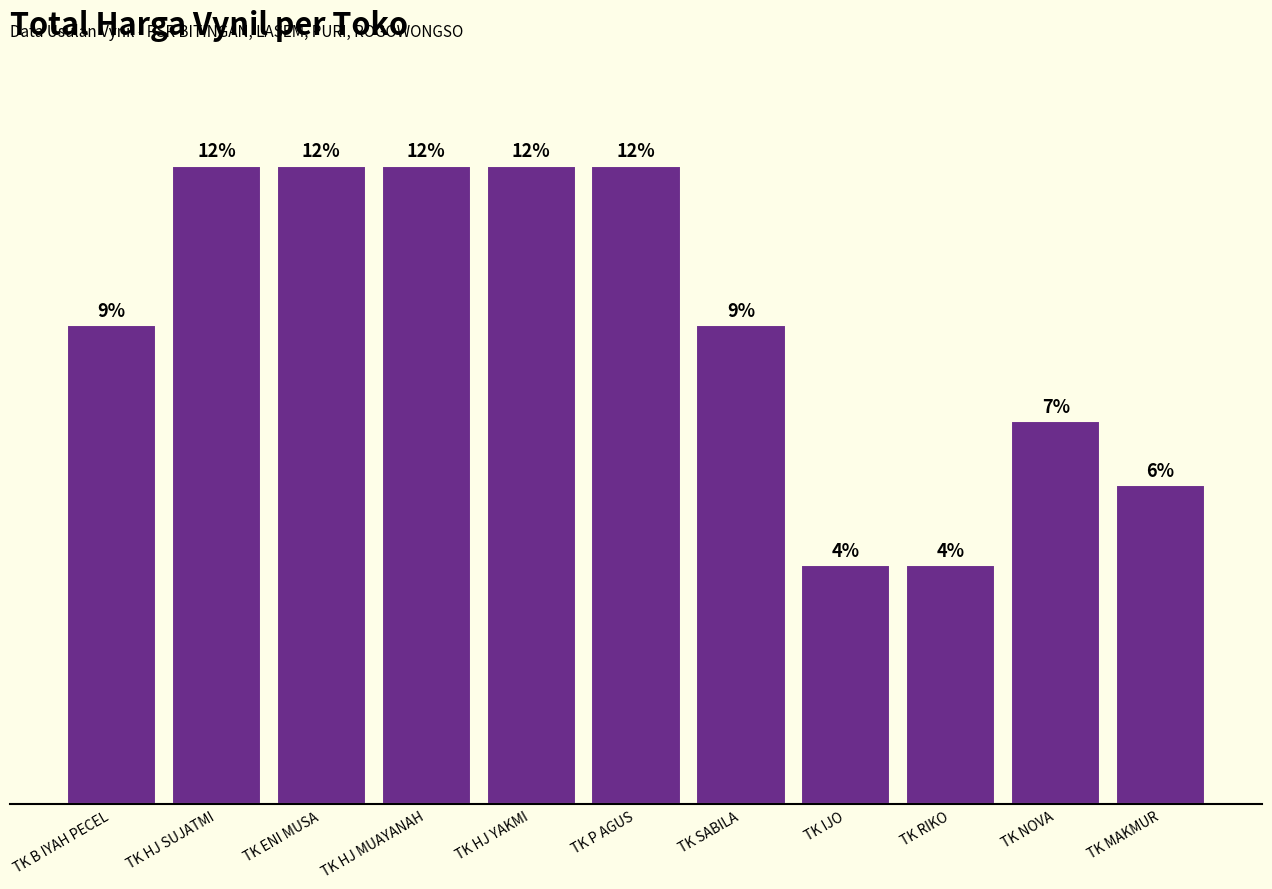

What is the greatest value displayed?

184000